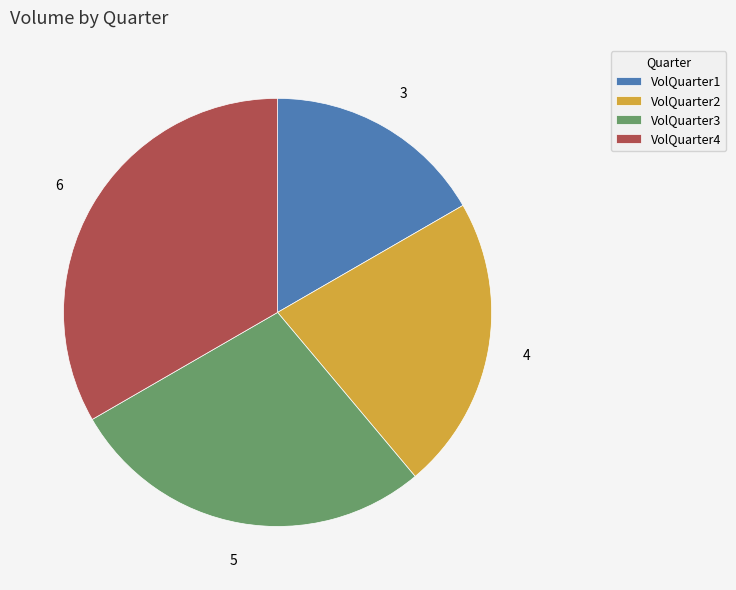

Which category has the biggest portion of the pie?

VolQuarter4